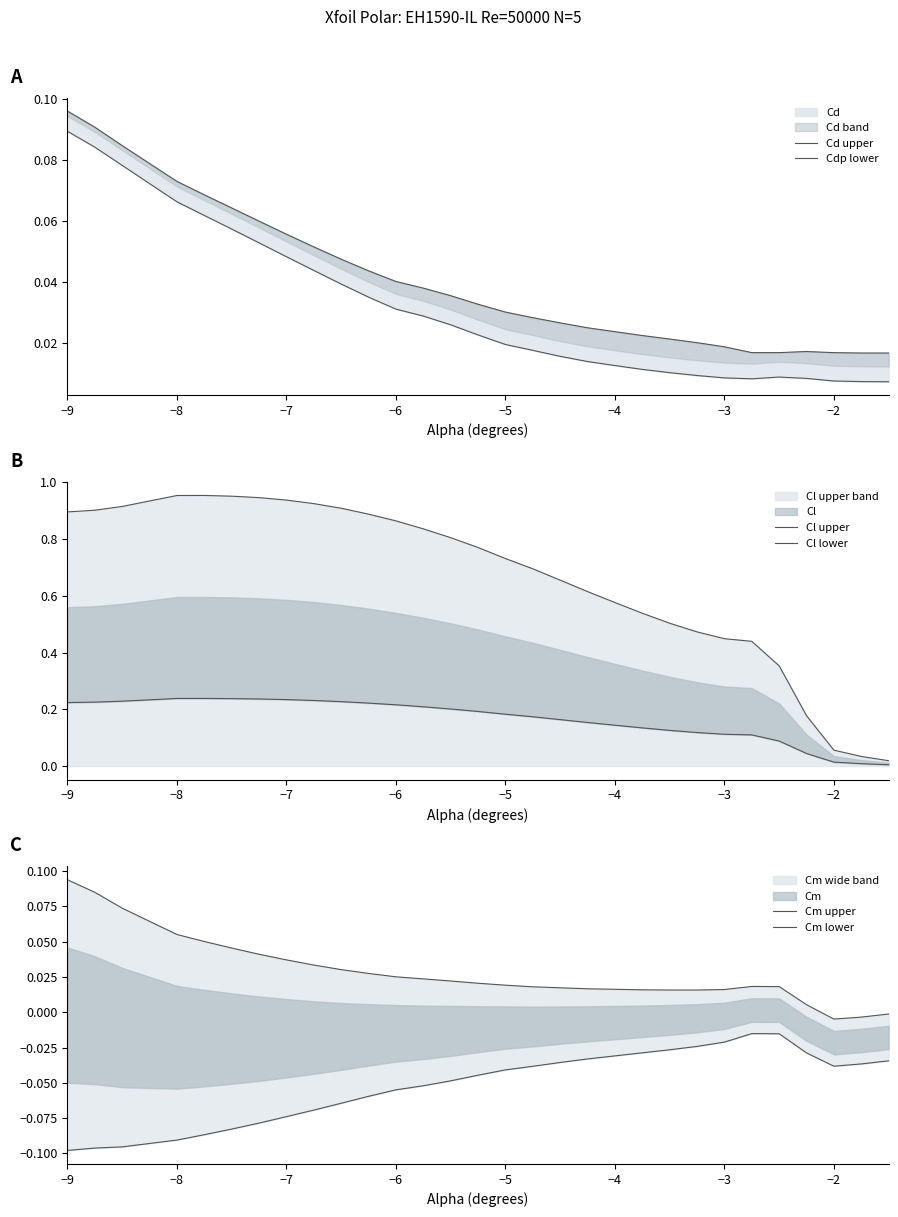

True or false: Cl lower has a value of 0.4 at −5.

False